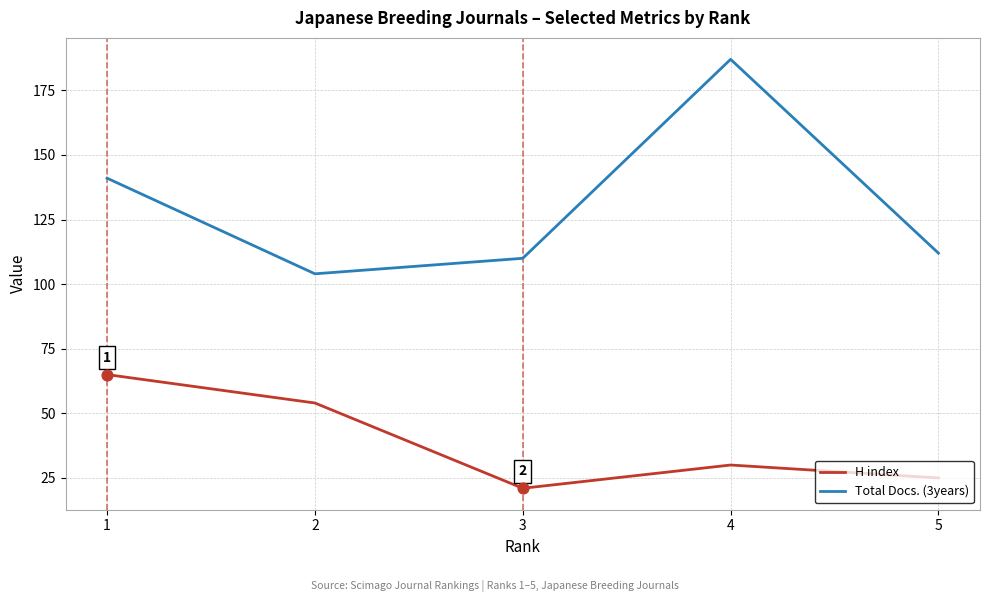

Which series has the widest spread of values?

Total Docs. (3years)